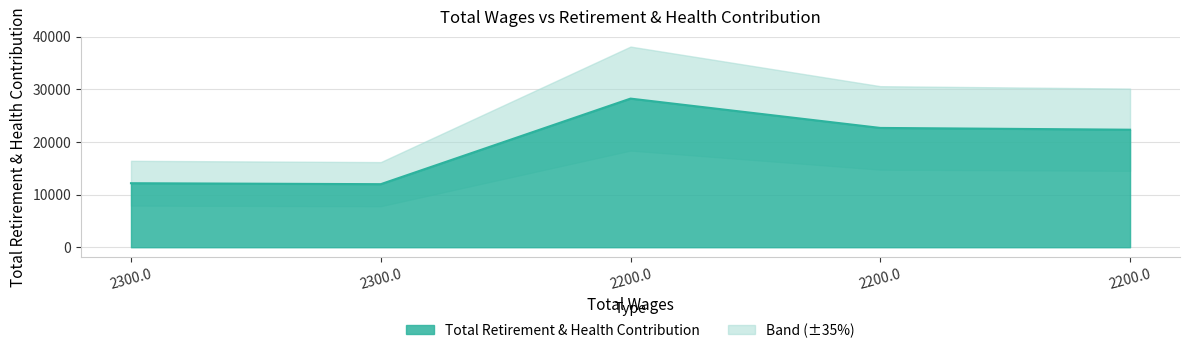

What is the label of the 1st point from the left?

2300.0